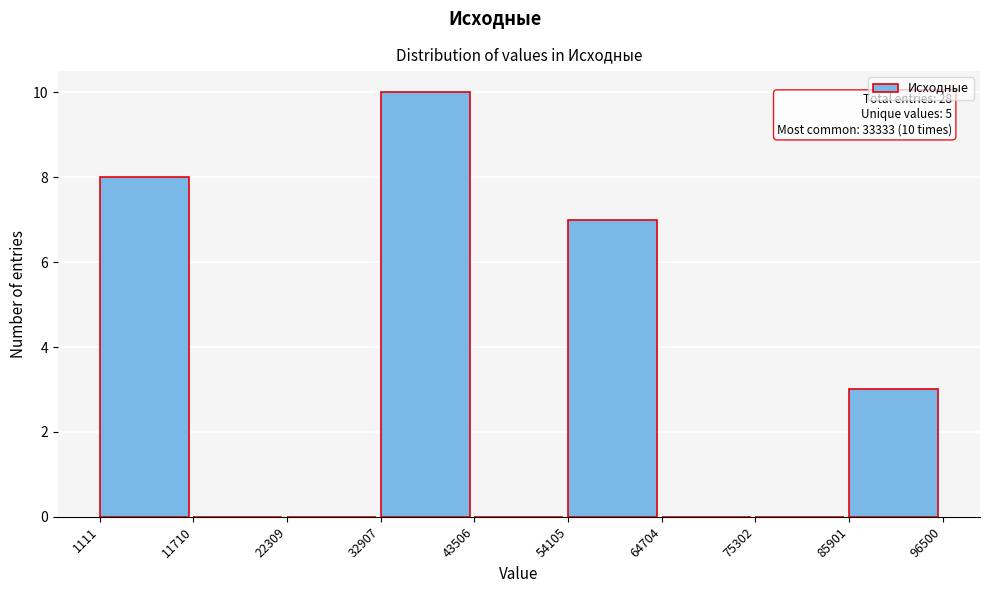

Over which range of the x-axis is the bar tallest?

32907 to 43506